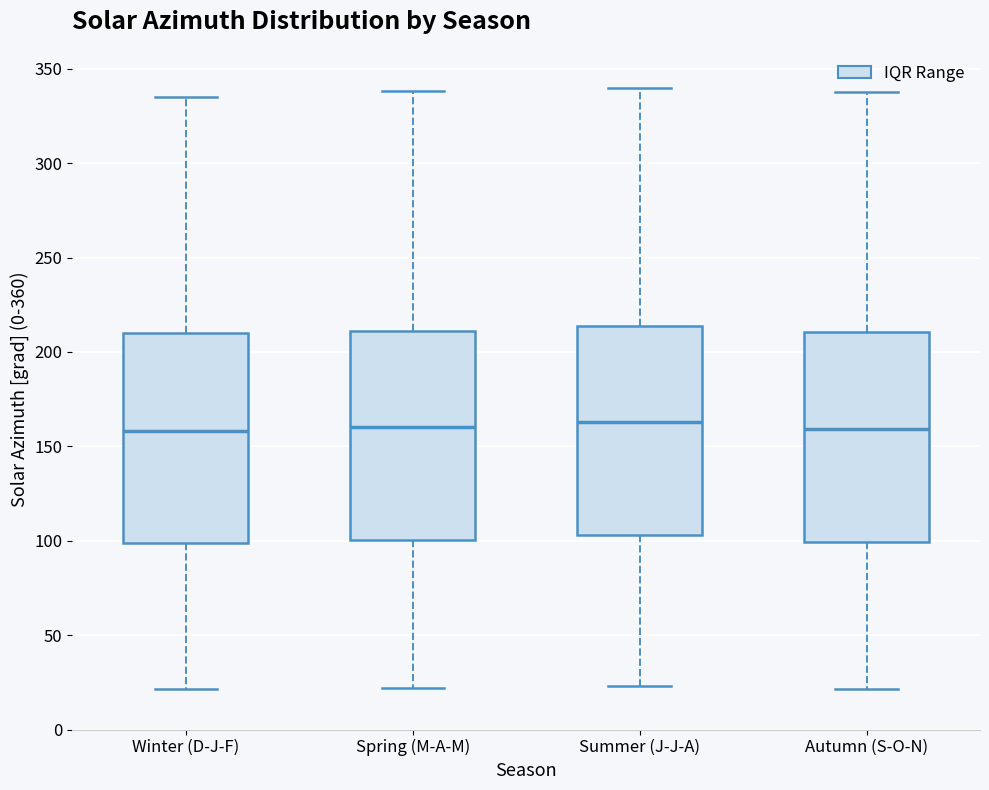

Reading left to right, read every box against the y-axis: the position of its median line, the range the box covers, and the ends of its whiskers. The values are not printed on the chart, so give them approximately, as read against the axis.

Winter (D-J-F): median 160, box 100 to 210, whiskers 20 to 335
Spring (M-A-M): median 160, box 100 to 210, whiskers 20 to 340
Summer (J-J-A): median 165, box 105 to 215, whiskers 25 to 340
Autumn (S-O-N): median 160, box 100 to 210, whiskers 20 to 340